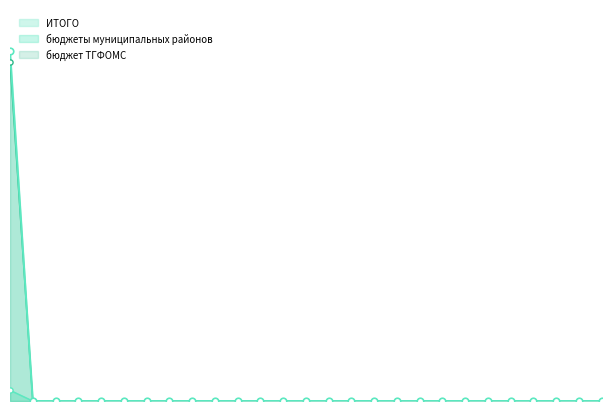

Which series has the largest Y range (max minus min)?

ИТОГО